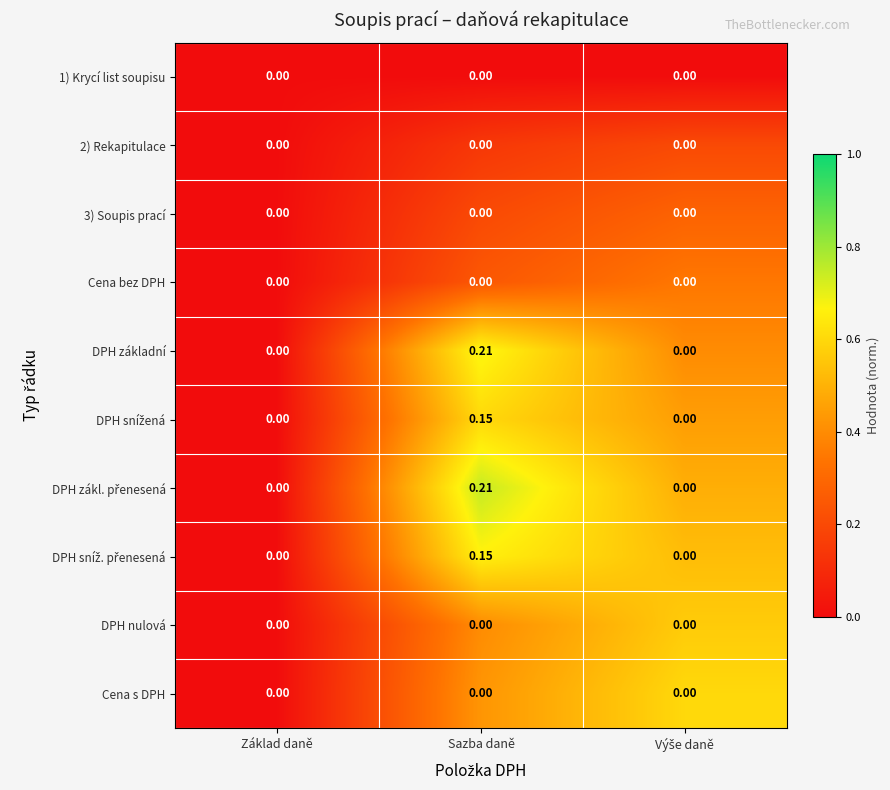

At which category does the chart reach its peak across all series?

Sazba daně